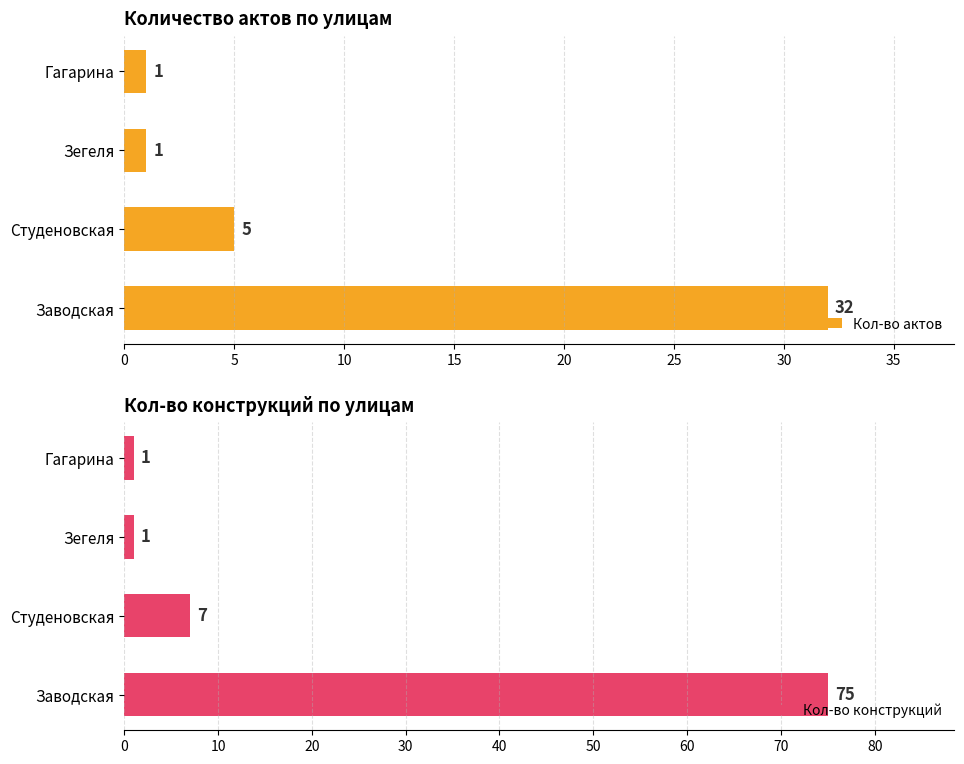

What is the average value of the Кол-во актов series?

10